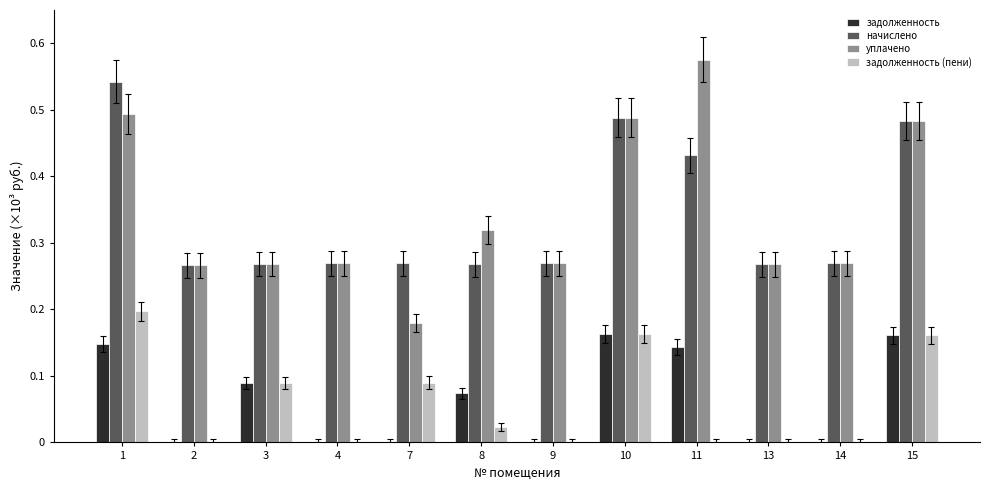

Are the bars horizontal?

No